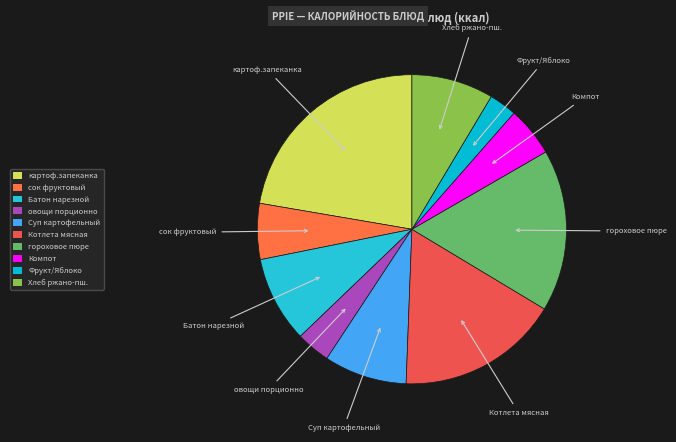

How many segments does this pie chart have?

10